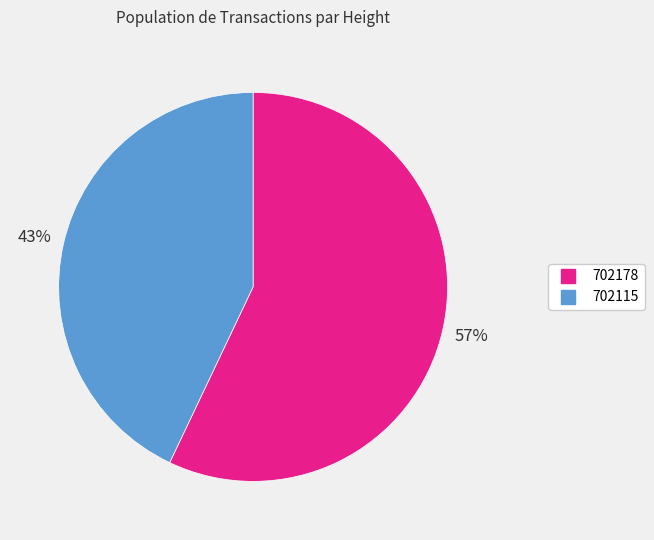

What is the ratio of the value at 702178 to the value at 702115?

1.3